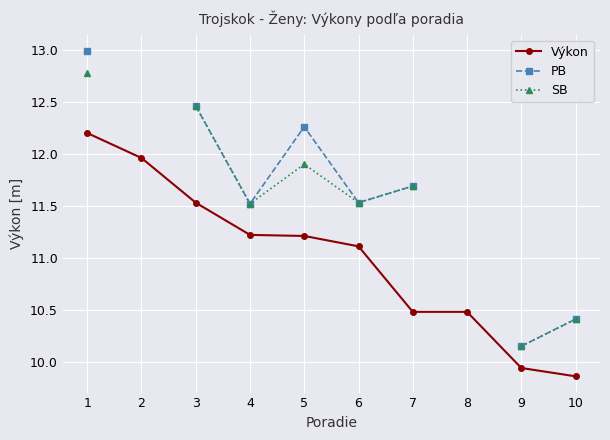

The value of Výkon at 1 is 12.2. True or false?

True